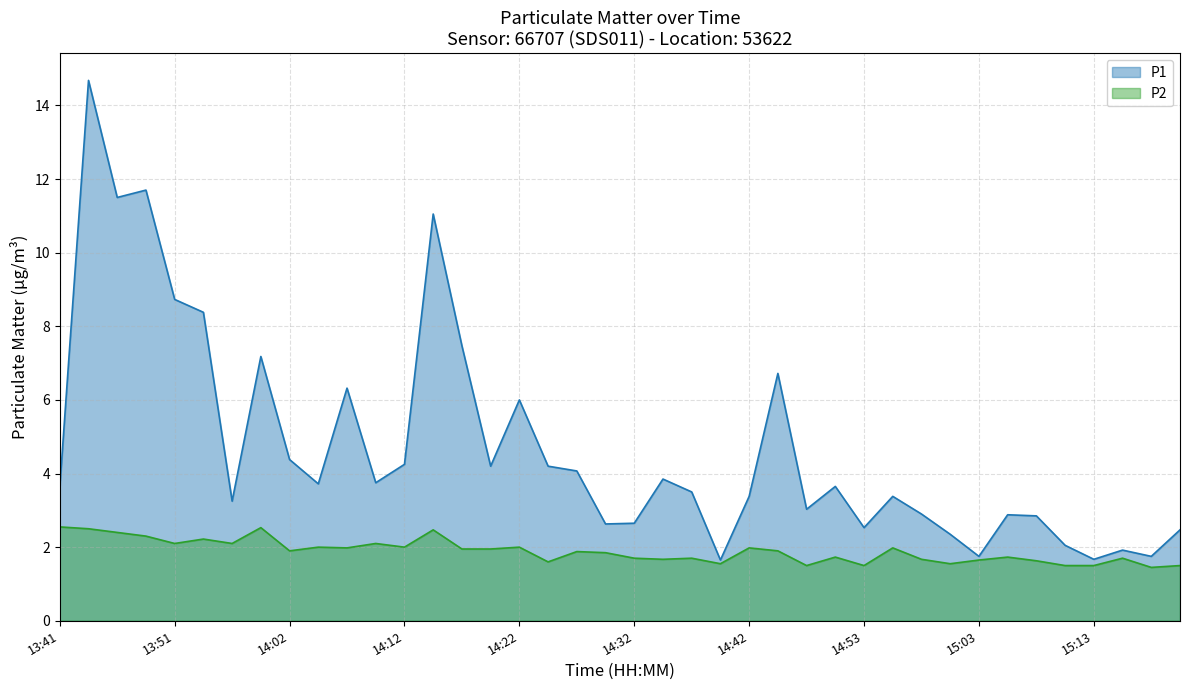

At which category does the chart reach its minimum across all series?

15:18